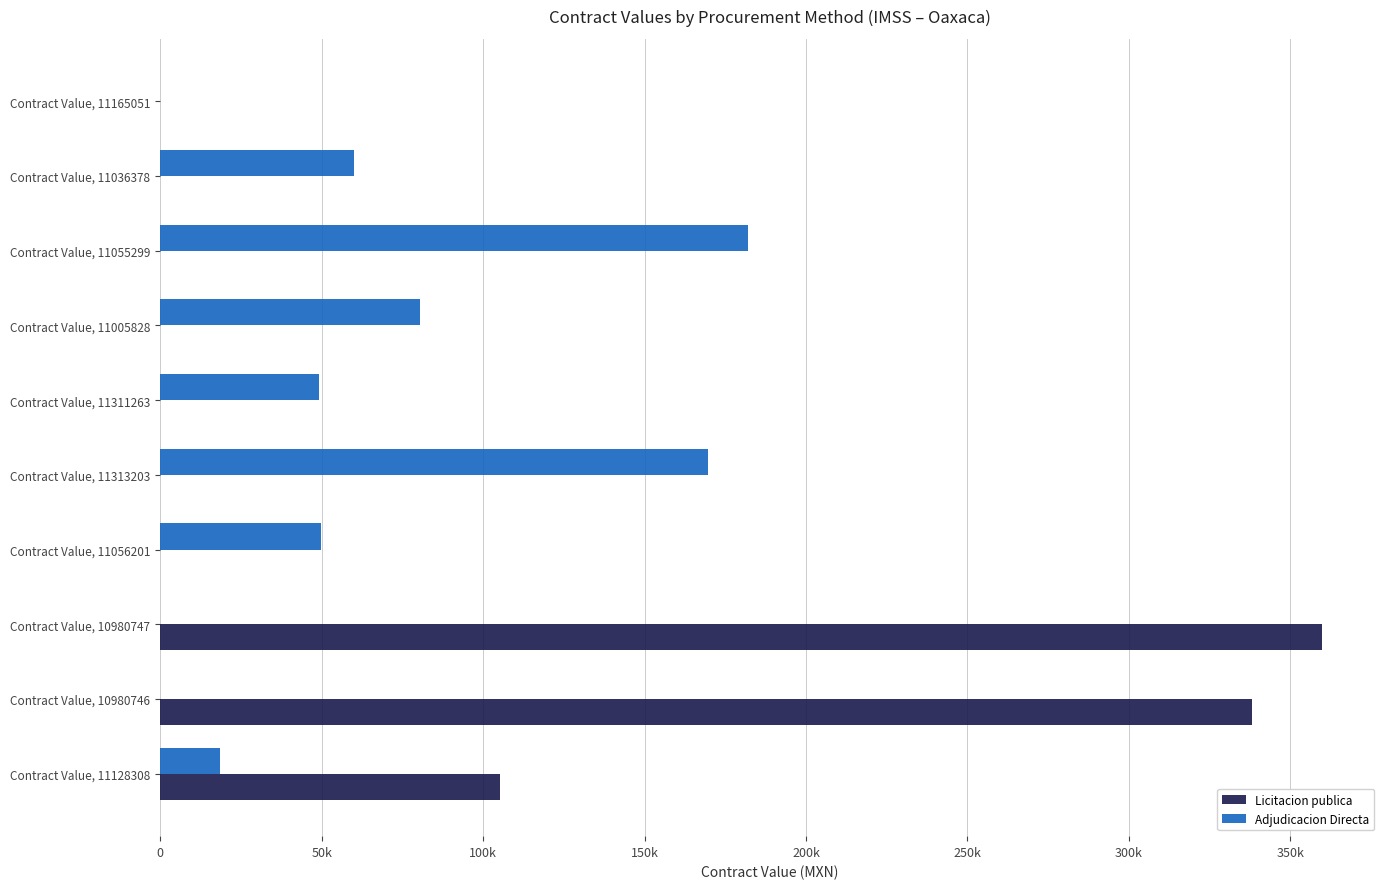

What are all the series names shown in the legend?

Licitacion publica, Adjudicacion Directa